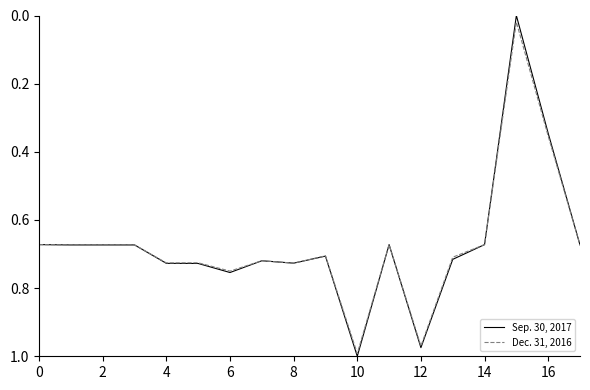

List the series in order of their peak value, lowest first.

Dec. 31, 2016, Sep. 30, 2017